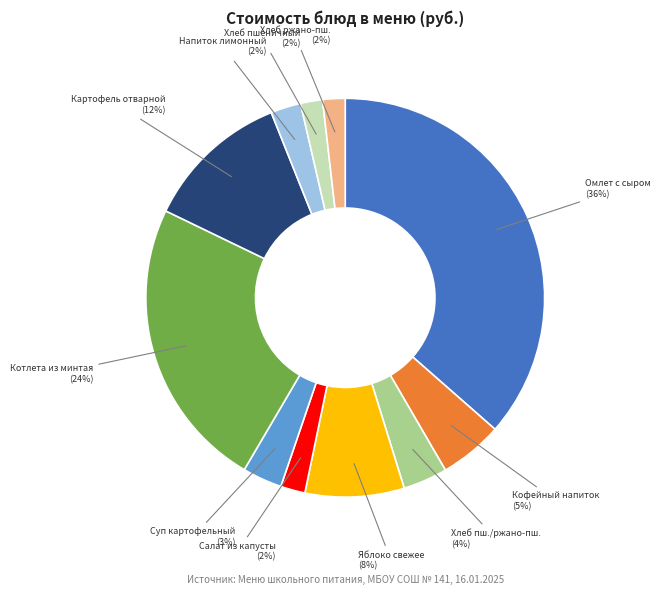

Is there any slice that represents more than half of the pie?

No